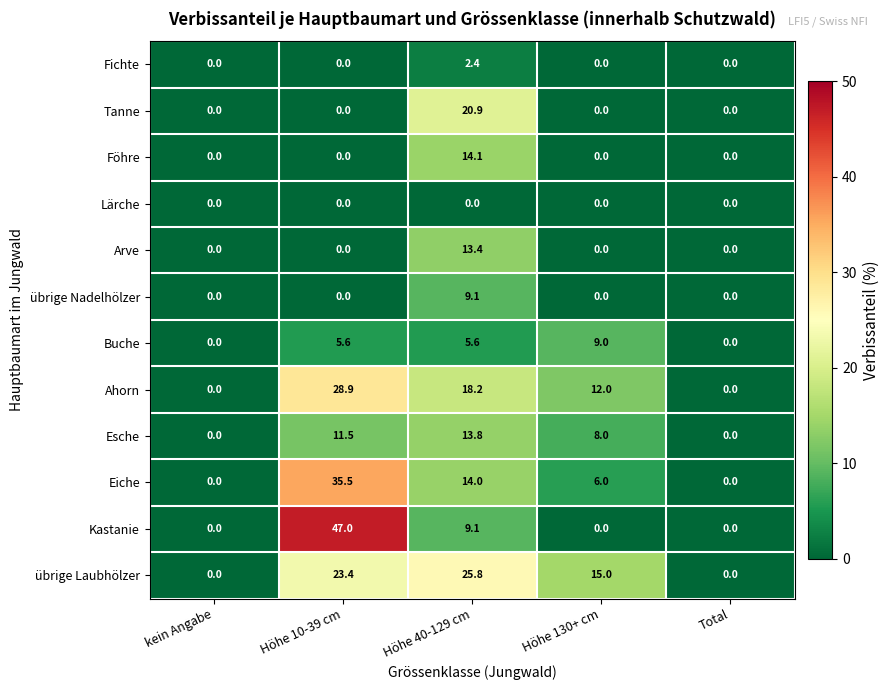

How many values in the Föhre series exceed 0?

1